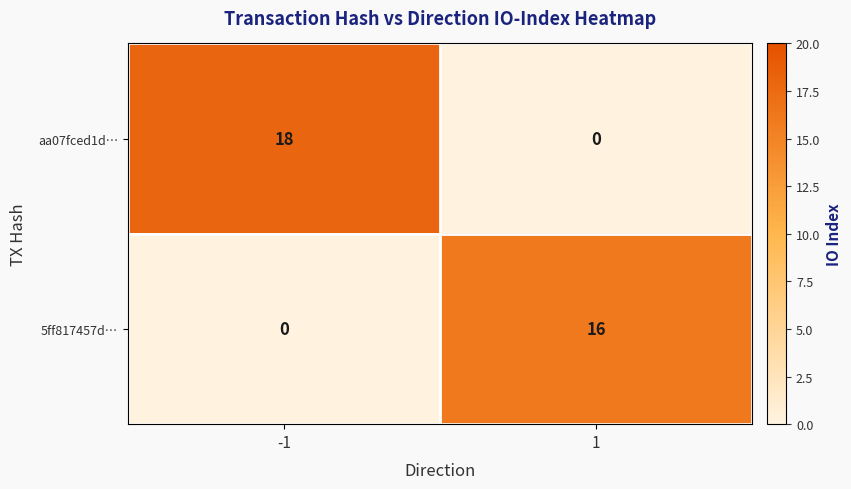

Rank the series by their average value, from highest to lowest.

aa07fced1d…, 5ff817457d…